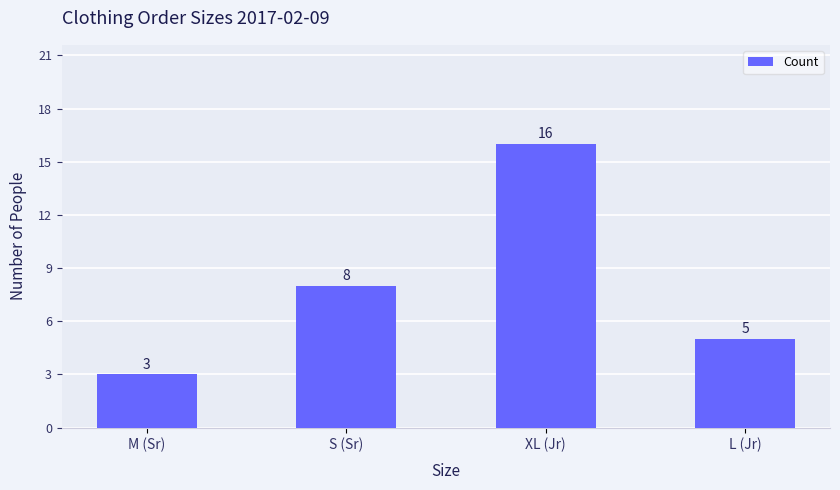

Approximately how many times larger is the value at M (Sr) compared to XL (Jr)?

0.2